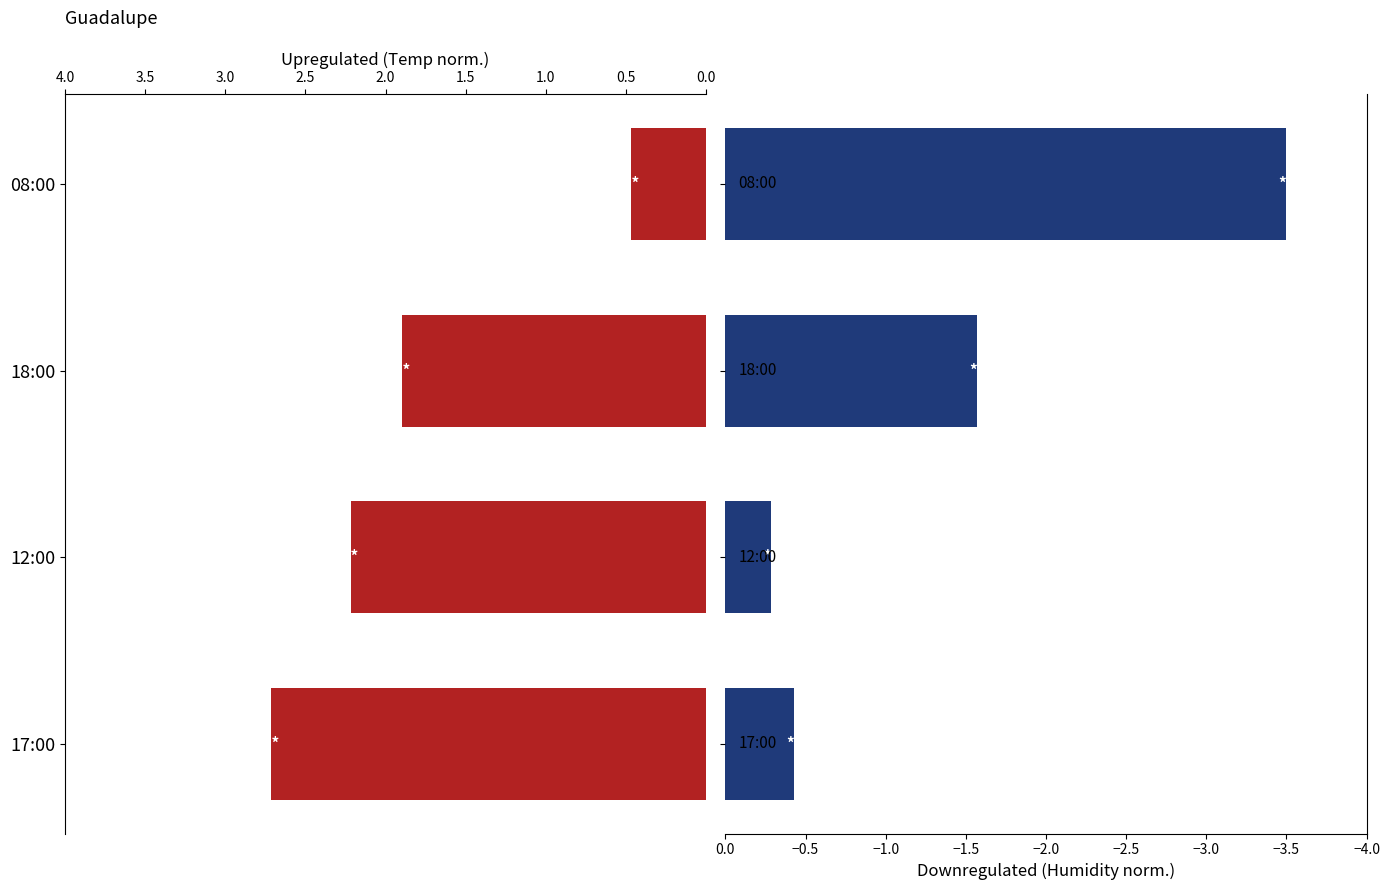

Rank the series by their average value, from lowest to highest.

Humitat (%), Temperatura (C)